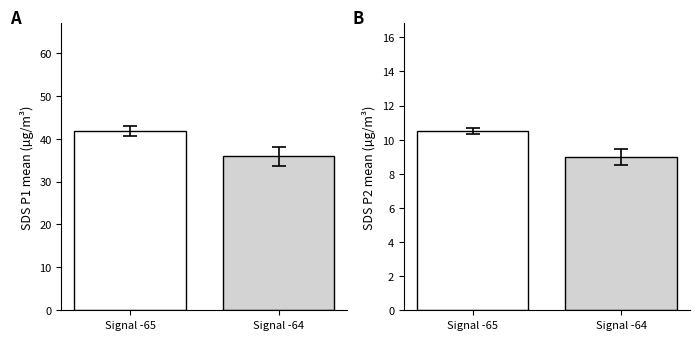

Between 28 and 29, which series saw the biggest shift?

SDS_P1